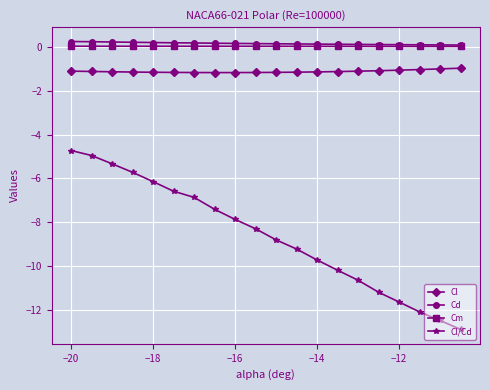

What is the minimum value shown in the chart?

-12.9